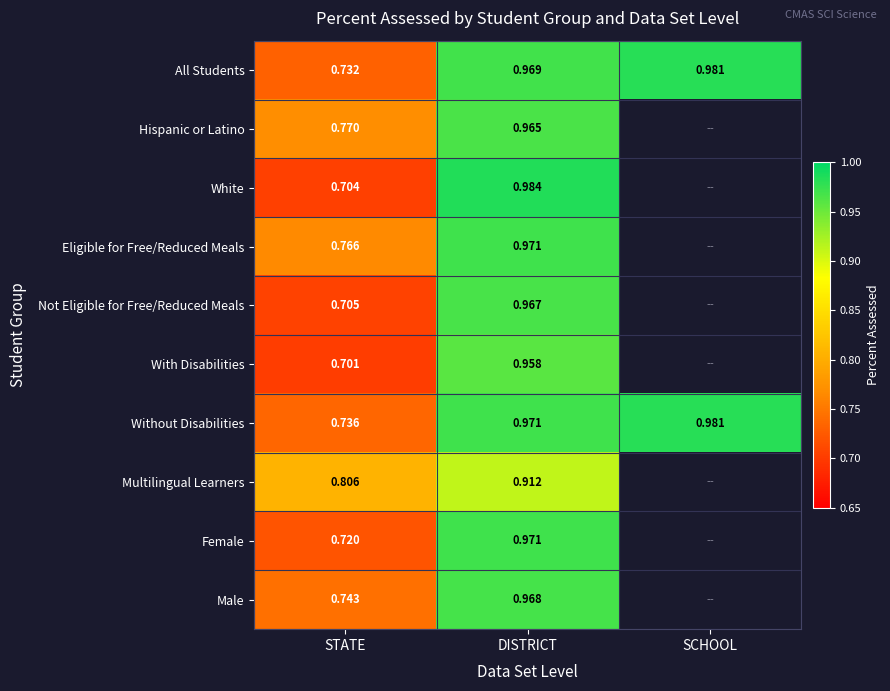

Which category has the highest value in the Without Disabilities series?

SCHOOL